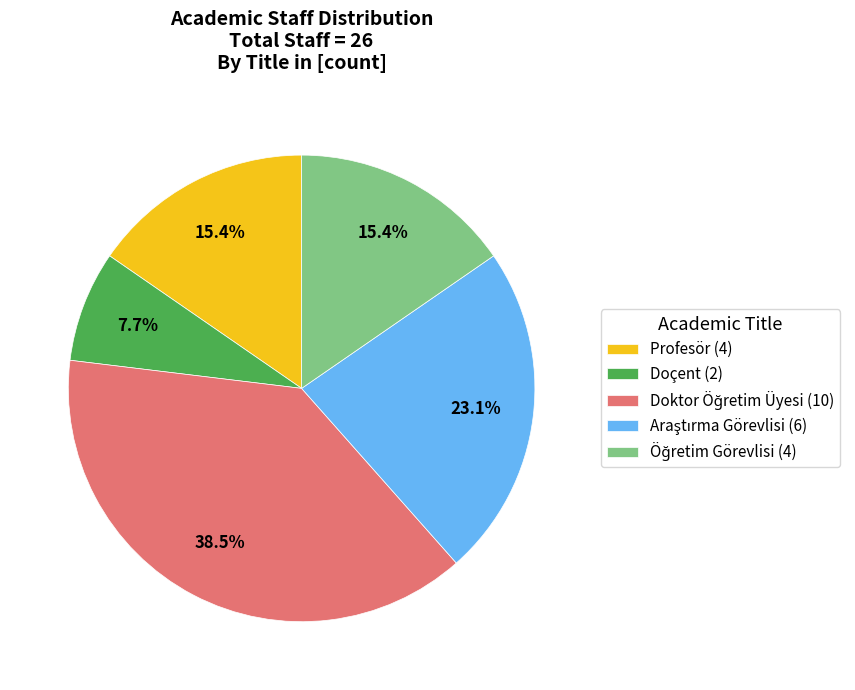

Does any single category account for the majority?

No